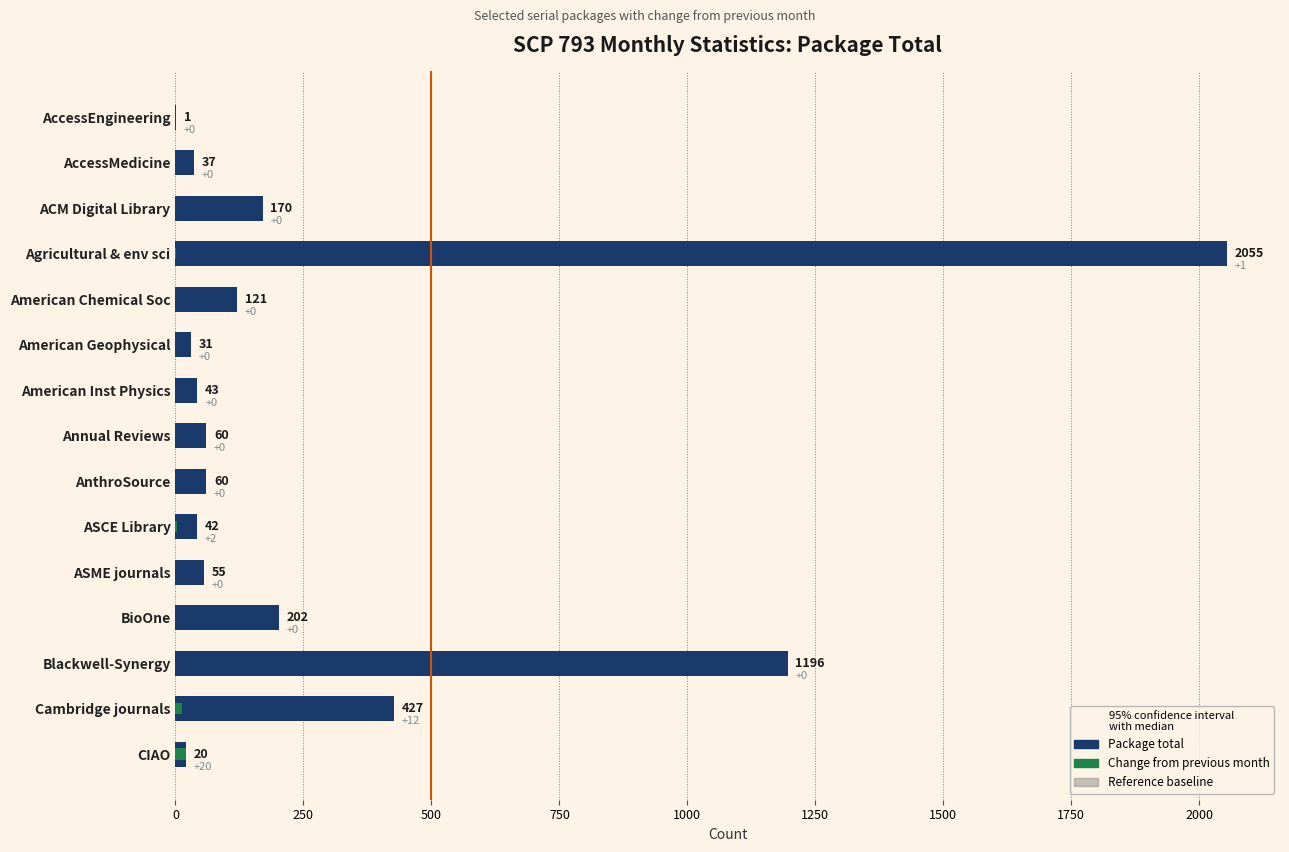

At which category is the sum across all series the highest?

Agricultural & env sci